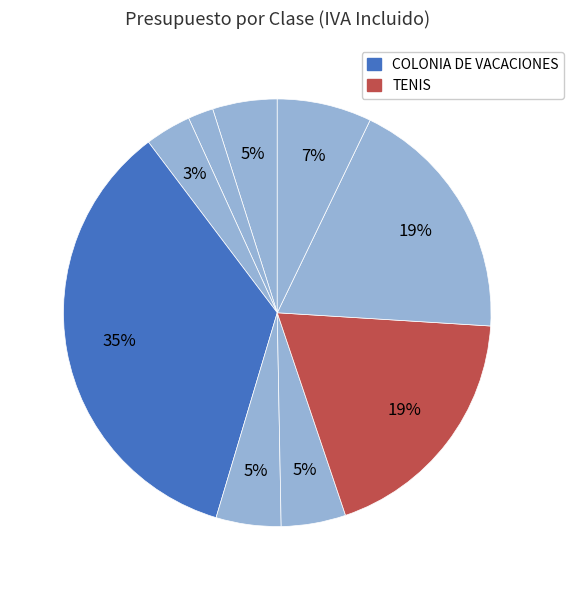

Count the number of slices in the pie.

9